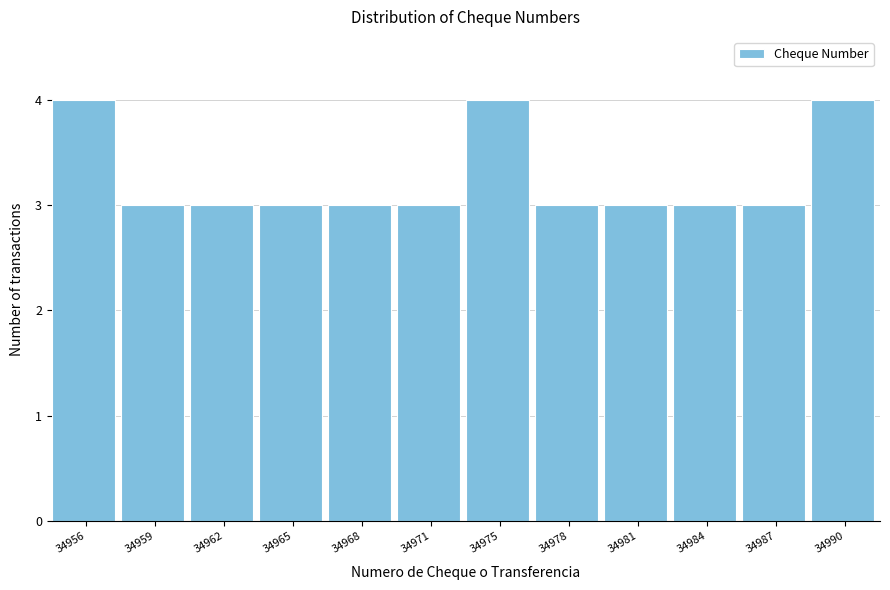

Reading left to right, list all the values displayed in this chart.

34956=4	34959=3	34962=3	34965=3	34968=3	34971=3	34975=4	34978=3	34981=3	34984=3	34987=3	34990=4